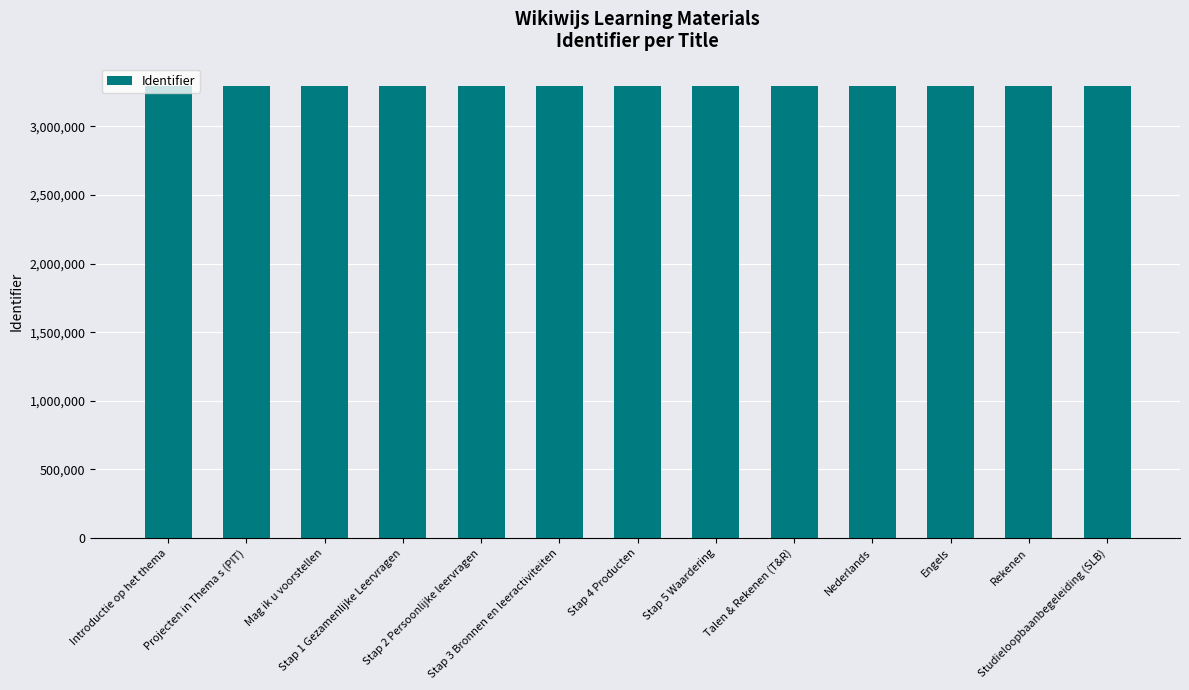

What is the difference between the values at Stap 4 Producten and Stap 1 Gezamenlijke Leervragen?

6